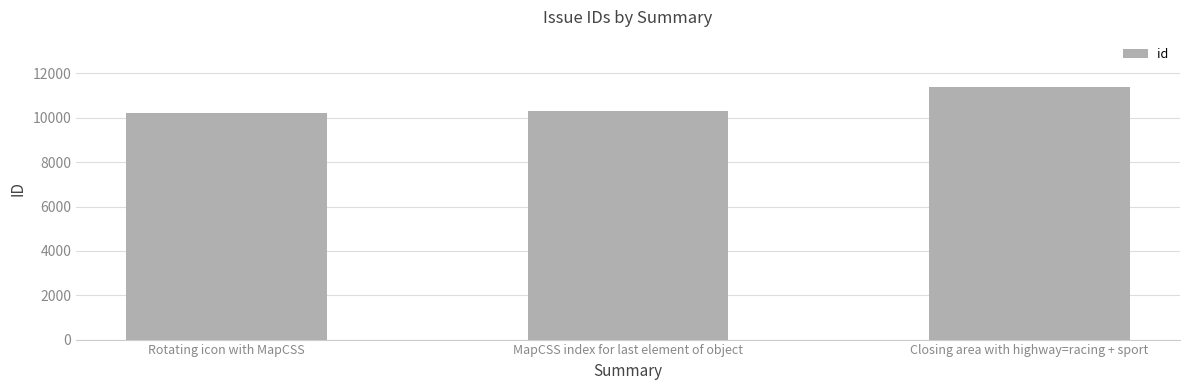

True or false: the data shows 4963 at Closing area with highway=racing + sport.

False